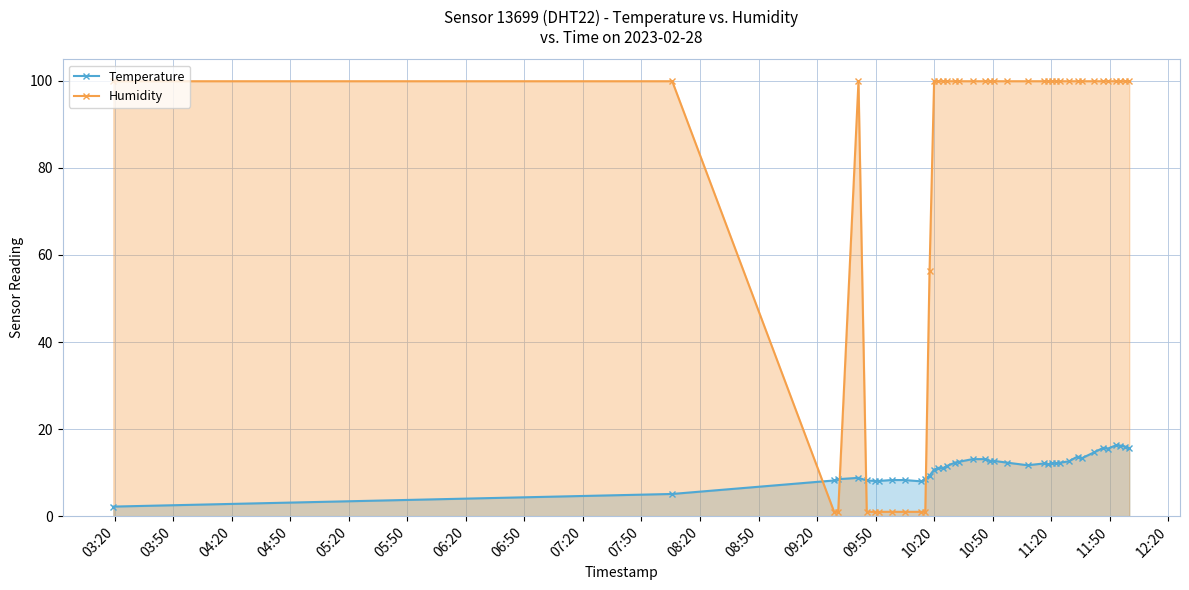

Does the chart display data point markers on the line(s)?

Yes